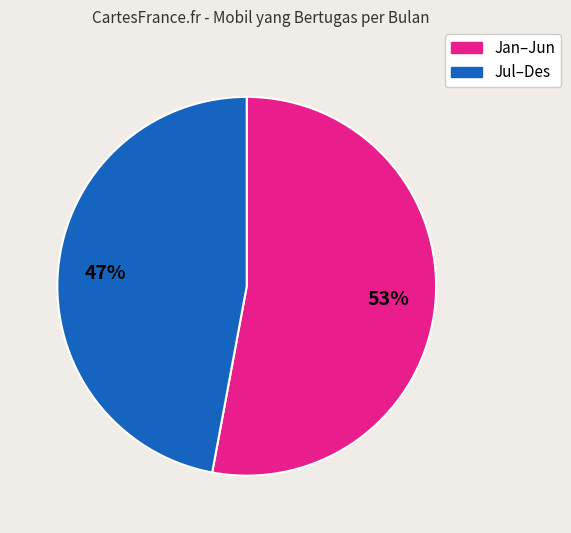

To the nearest percent, what is the difference between the largest and smallest slice percentages?

6%